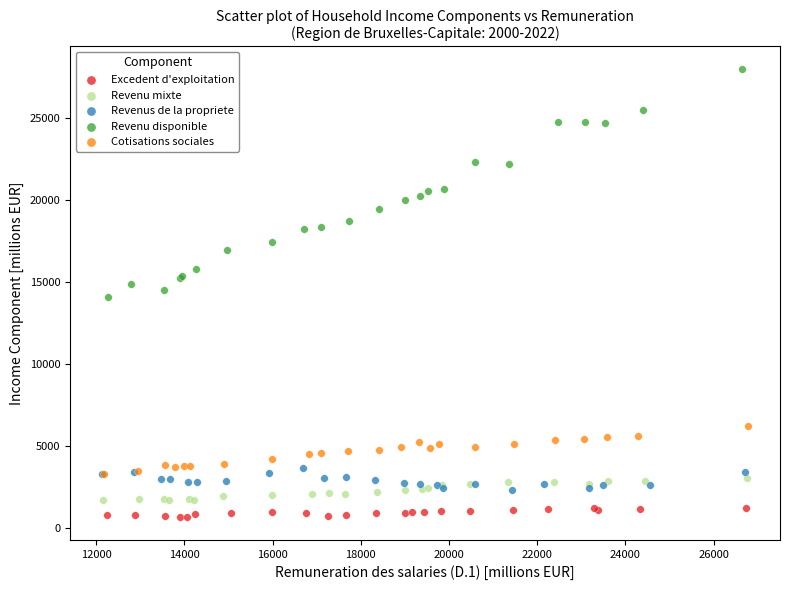

Which series reaches the maximum Y coordinate?

Revenu disponible